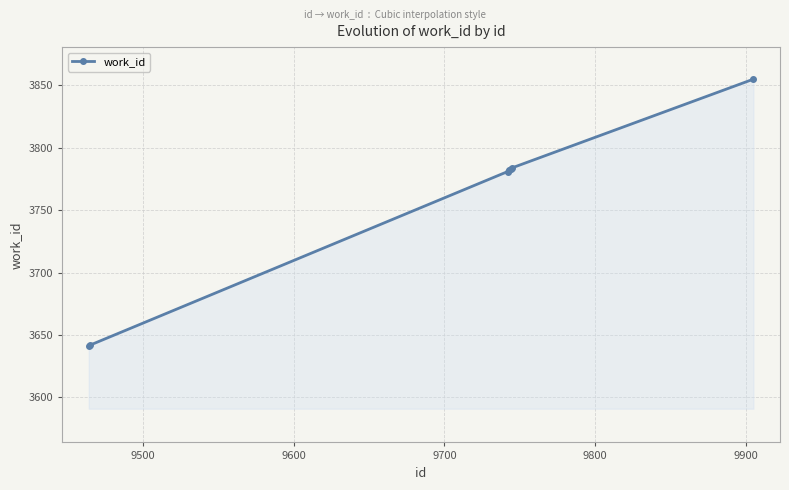

What is the minimum value shown in the chart?

3641